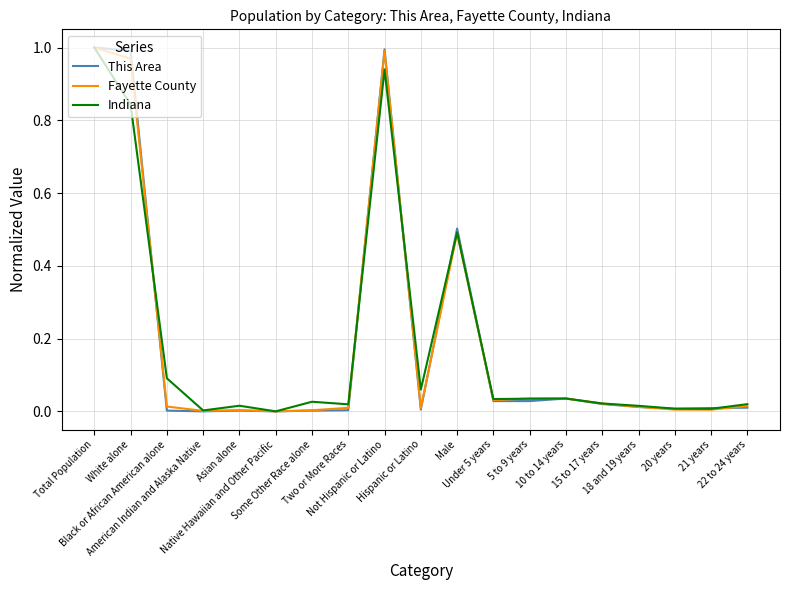

What is the average value of the This Area series?

0.2